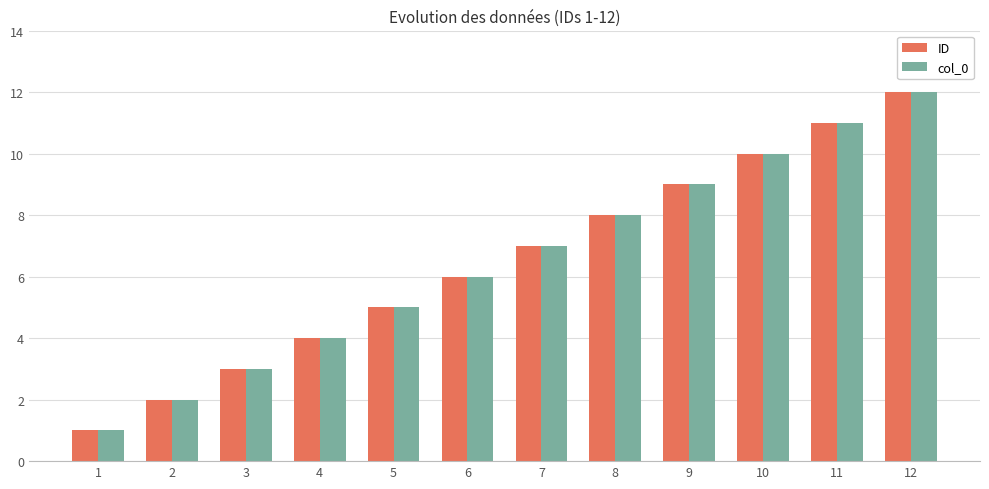

What is the total value across all series at 6?

12